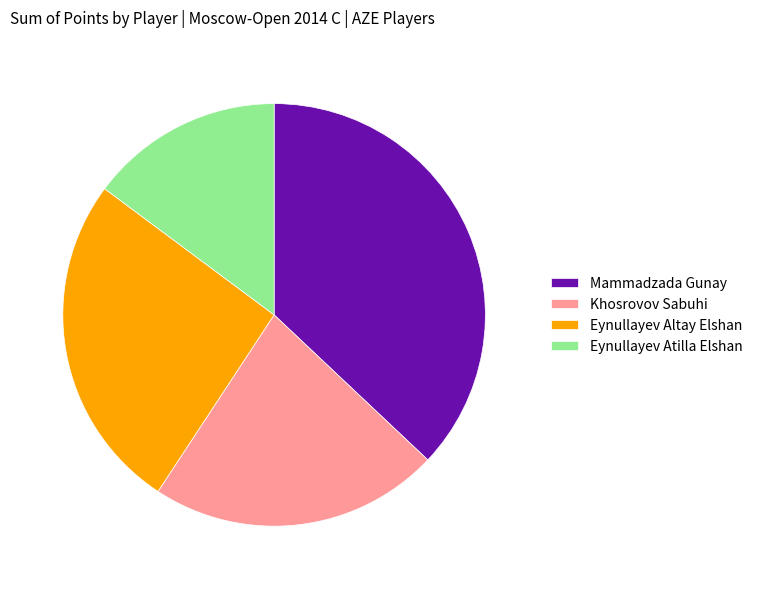

Do Eynullayev Altay Elshan and Khosrovov Sabuhi together represent more than half of the pie?

No